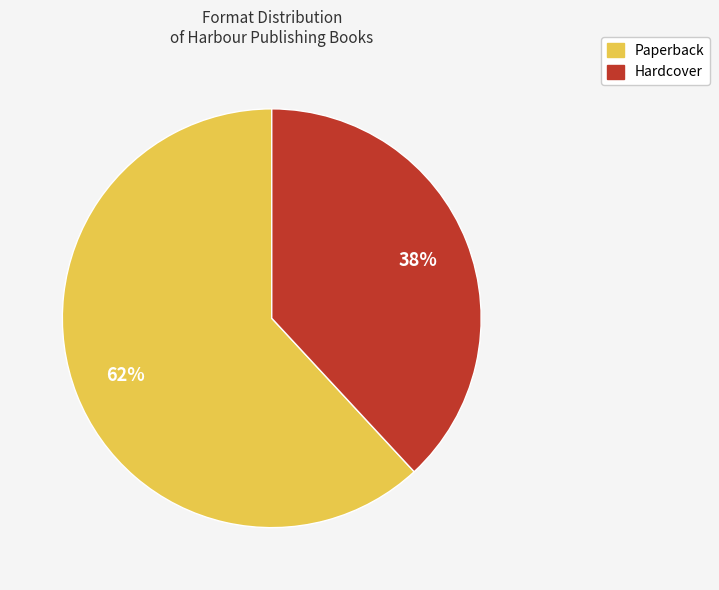

To the nearest percent, what is the difference between the largest and smallest slice percentages?

24%